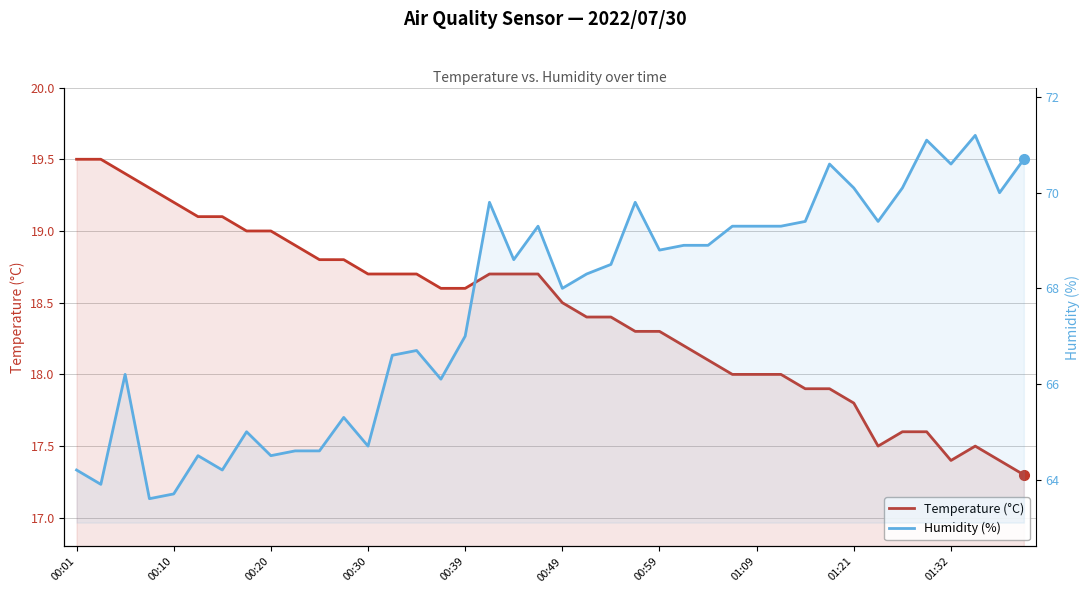

Reading right to left, list all the values displayed in this chart.

Temperature (°C): 17.3	17.4	17.5	17.4	17.6	17.6	17.5	17.8	17.9	17.9	18.0	18.0	18.0	18.1	18.2	18.3	18.3	18.4	18.4	18.5	18.7	18.7	18.7	18.6	18.6	18.7	18.7	18.7	18.8	18.8	18.9	19.0	19.0	19.1	19.1	19.2	19.3	19.4	19.5	19.5
Humidity (%): 70.7	70.0	71.2	70.6	71.1	70.1	69.4	70.1	70.6	69.4	69.3	69.3	69.3	68.9	68.9	68.8	69.8	68.5	68.3	68.0	69.3	68.6	69.8	67.0	66.1	66.7	66.6	64.7	65.3	64.6	64.6	64.5	65.0	64.2	64.5	63.7	63.6	66.2	63.9	64.2